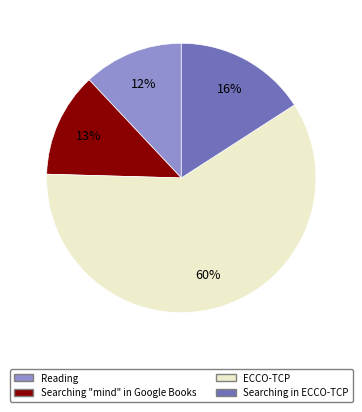

Which category has the biggest portion of the pie?

ECCO-TCP